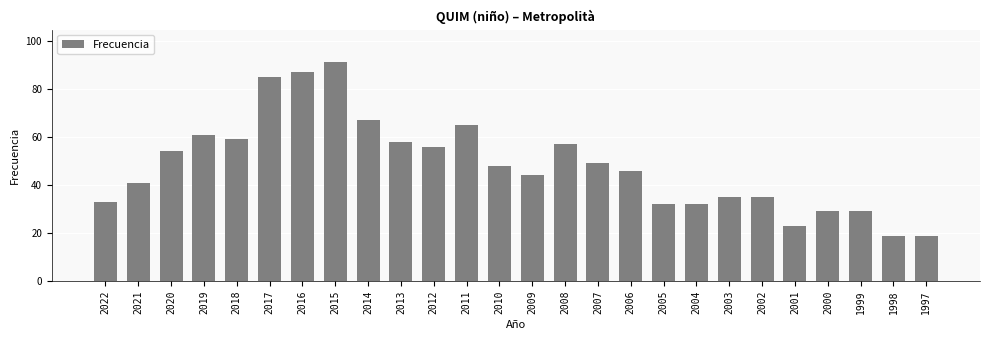

At which category does the chart reach its peak across all series?

2015